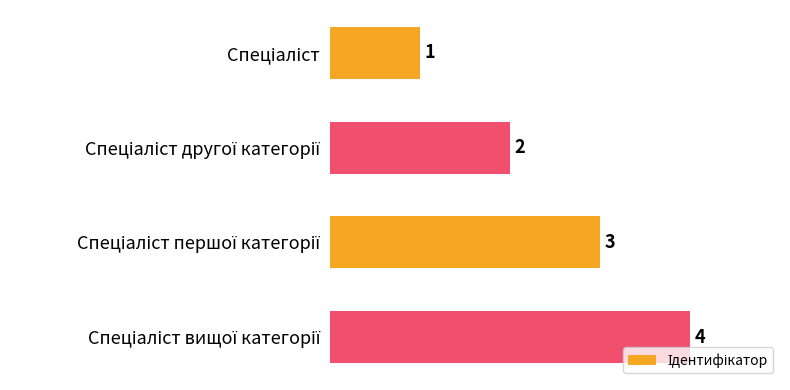

What is the value of the 1st bar from the top?

1